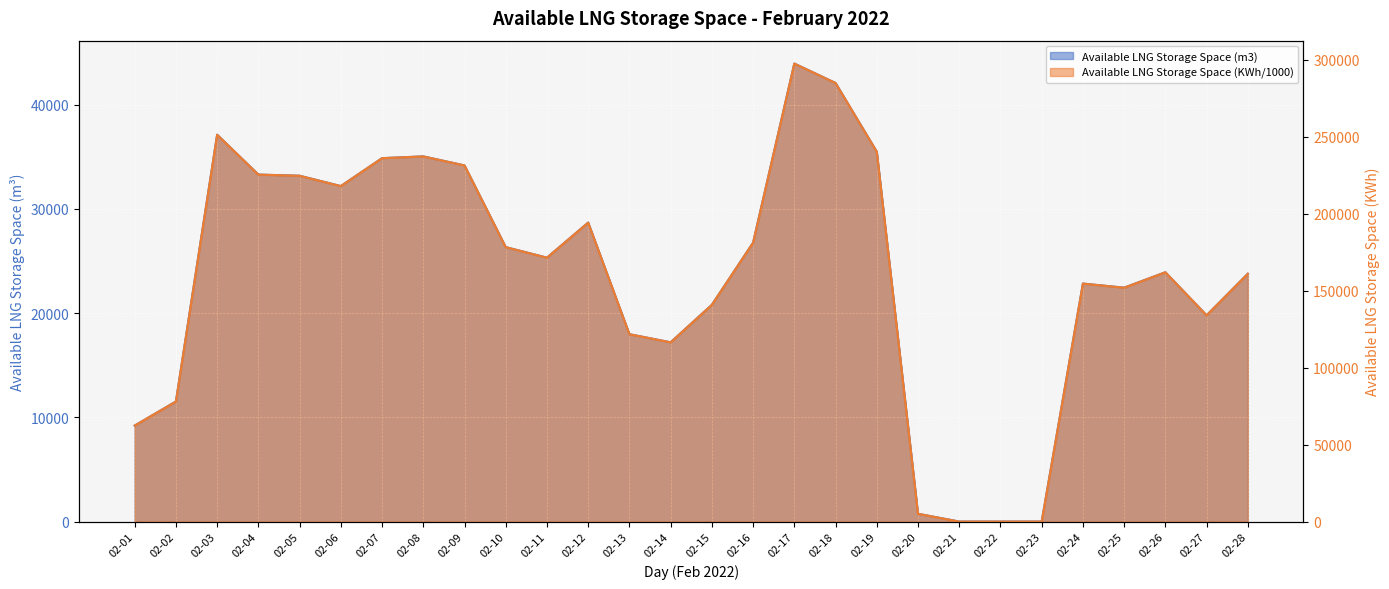

True or false: Available LNG Storage Space (KWh/1000) and Available LNG Storage Space (m3) intersect in this chart.

False